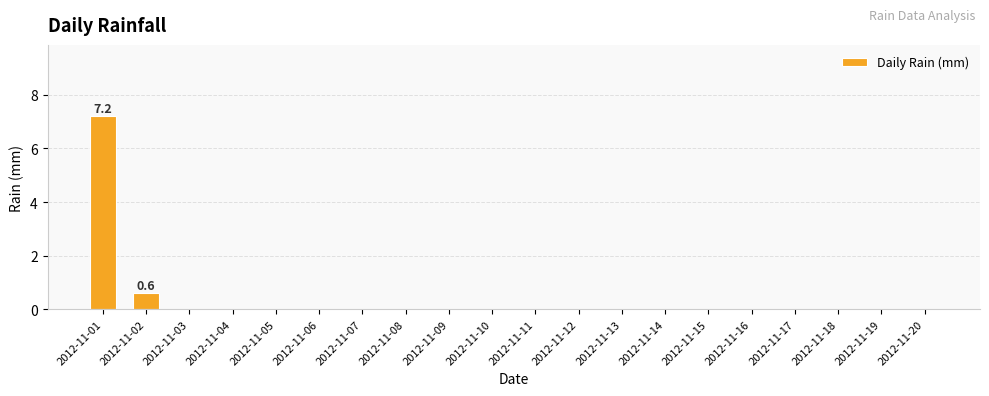

Count the number of categories in the chart.

20